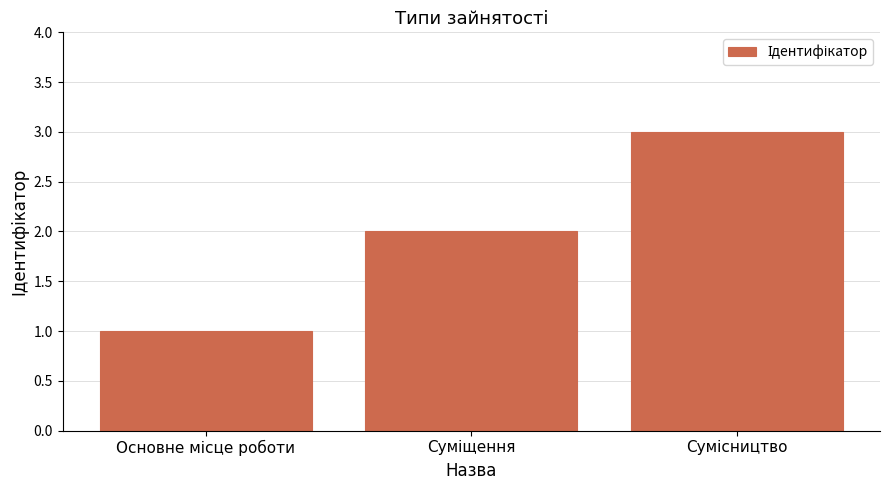

What is the sum of all values?

6